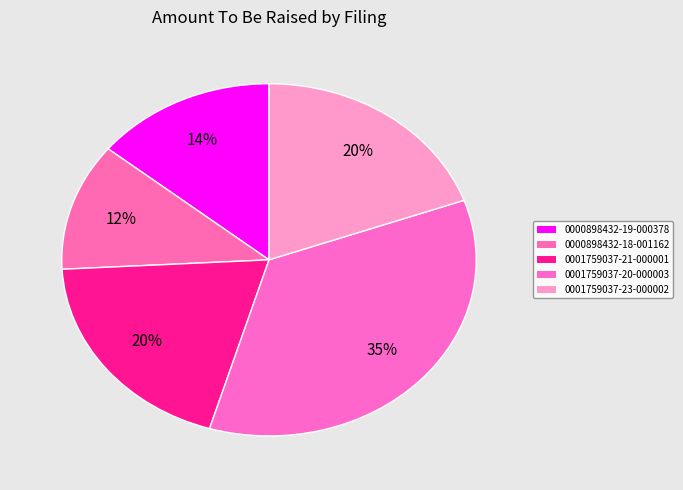

Count the number of slices in the pie.

5